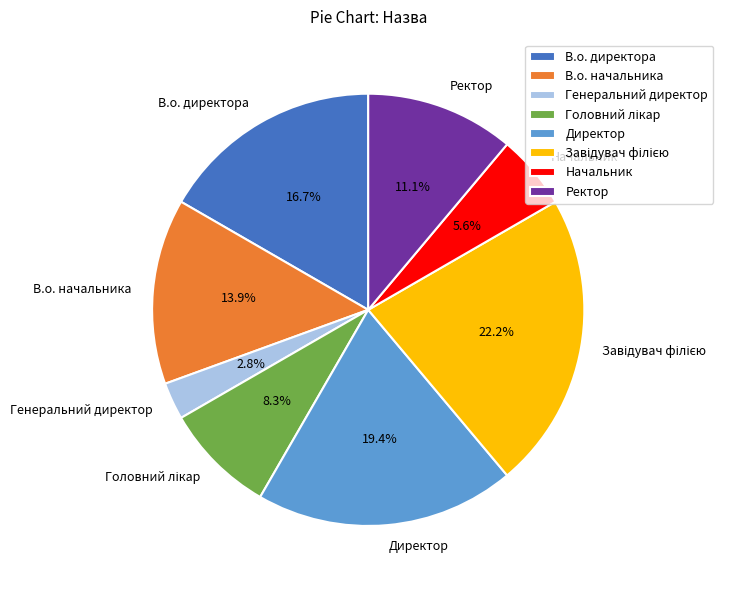

What portion of the pie excludes Ректор?

88.9%